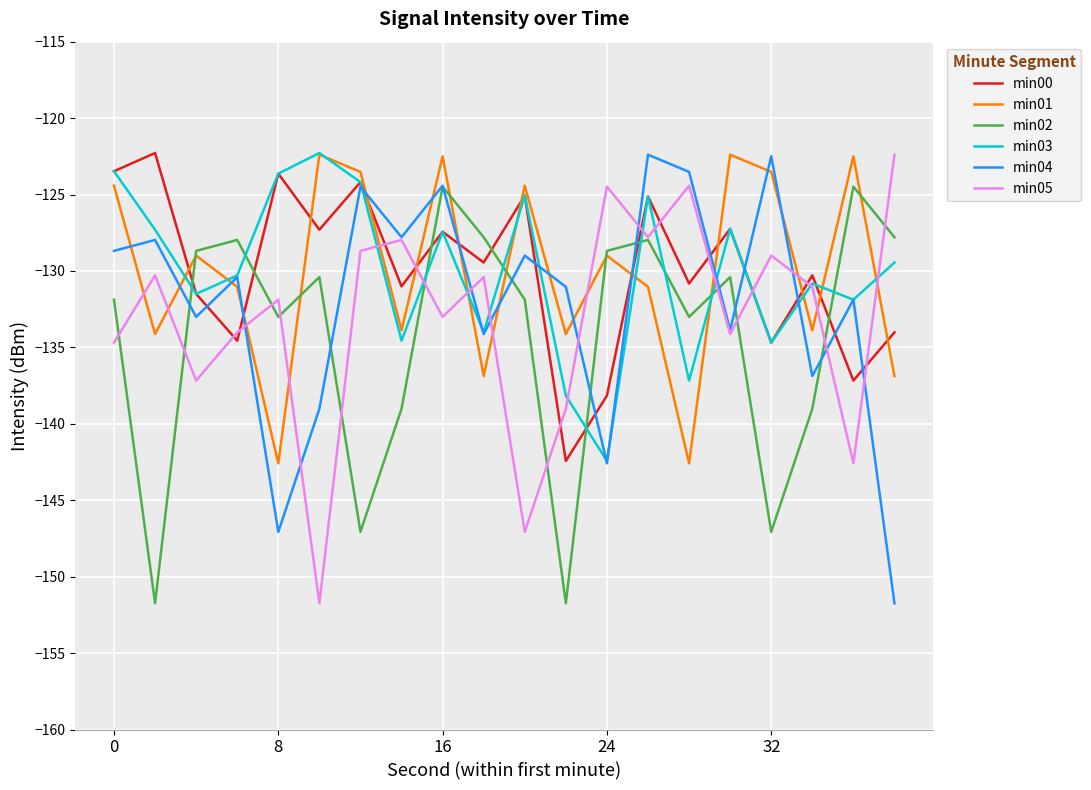

What is the average value of the min05 series?

-133.1